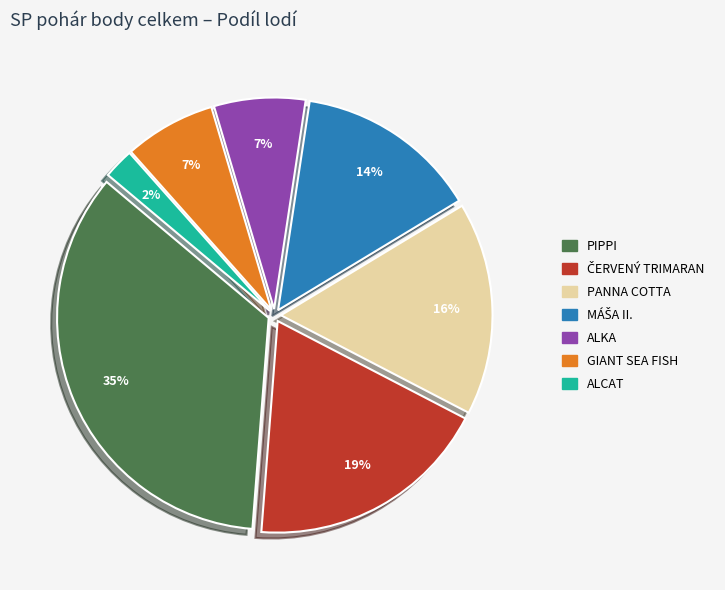

Is it true that PIPPI is 35% of the pie?

True